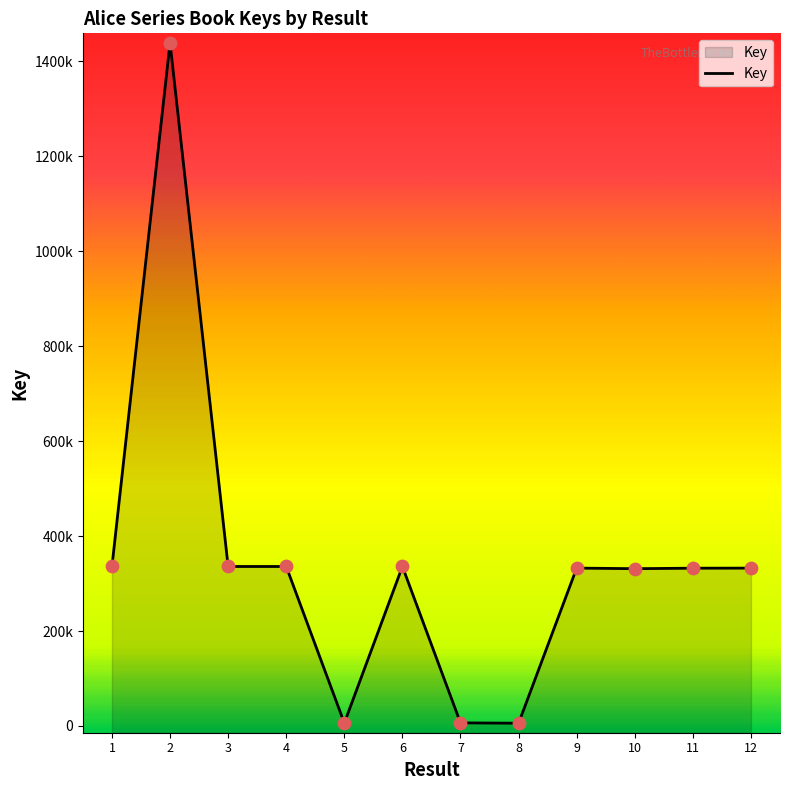

Approximately how many times larger is the value at 11 compared to 9?

1.0